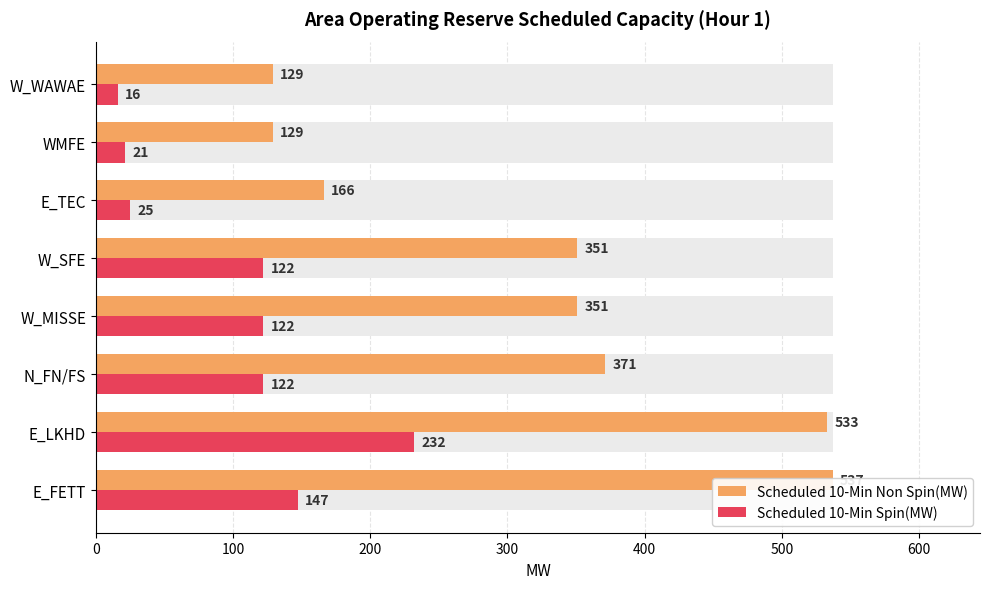

Which series has the largest total across all categories?

Scheduled 10-Min Non Spin(MW)